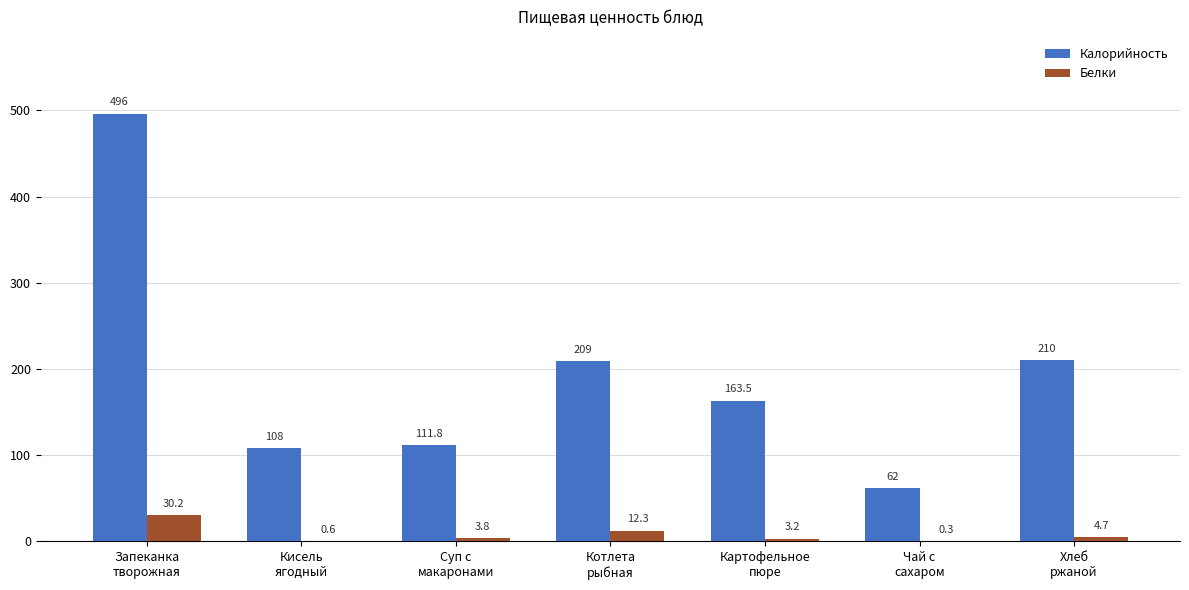

Reading left to right, transcribe all the data shown in this chart.

Калорийность: Запеканка
творожная=496.0	Кисель
ягодный=108.0	Суп с
макаронами=111.8	Котлета
рыбная=209.0	Картофельное
пюре=163.5	Чай с
сахаром=62.0	Хлеб
ржаной=210.0
Белки: Запеканка
творожная=30.2	Кисель
ягодный=0.6	Суп с
макаронами=3.8	Котлета
рыбная=12.3	Картофельное
пюре=3.2	Чай с
сахаром=0.3	Хлеб
ржаной=4.7